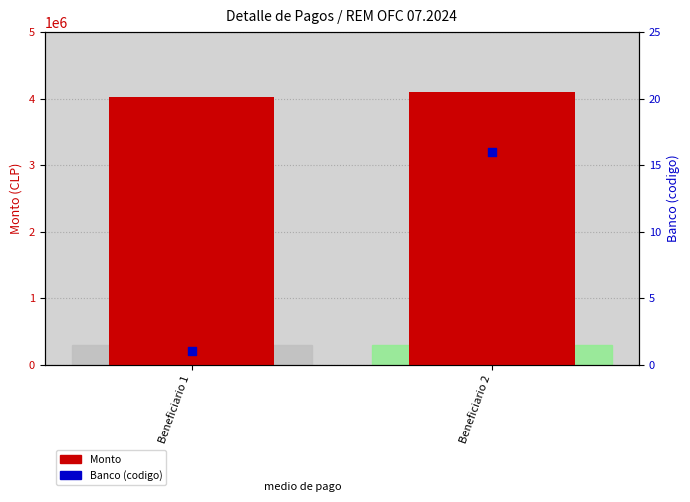

Which series has the widest spread of Y values?

Monto